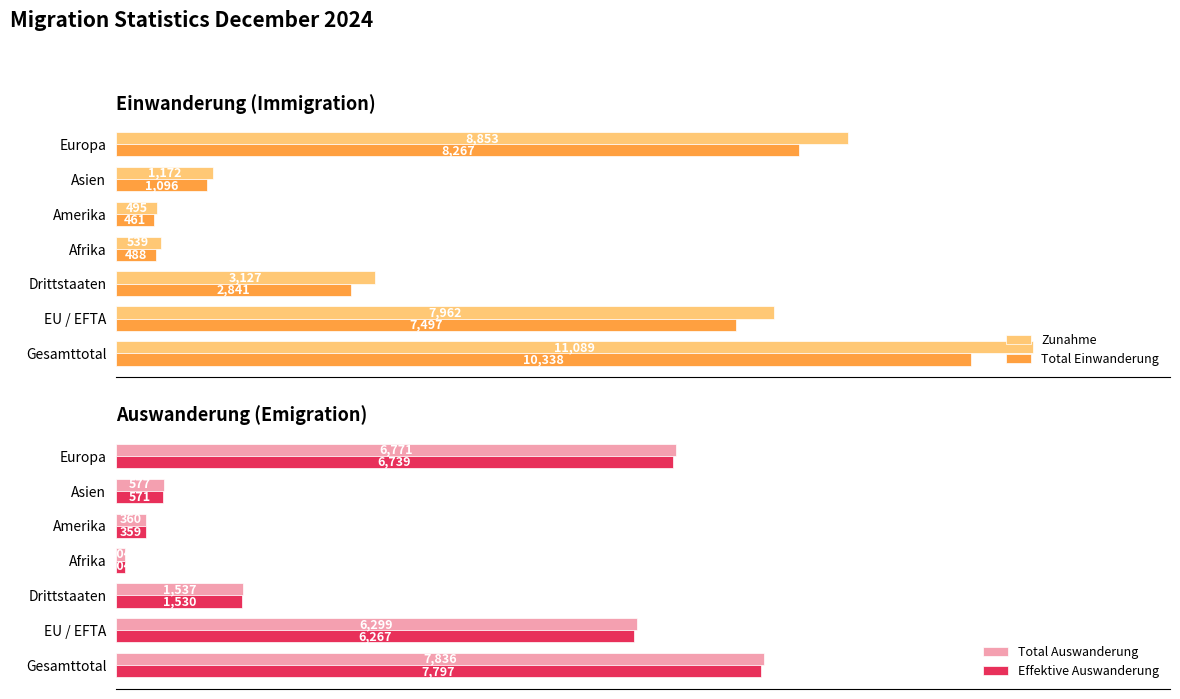

What is the value of the Effektive Auswanderung bar at the 3rd from the left?

1530